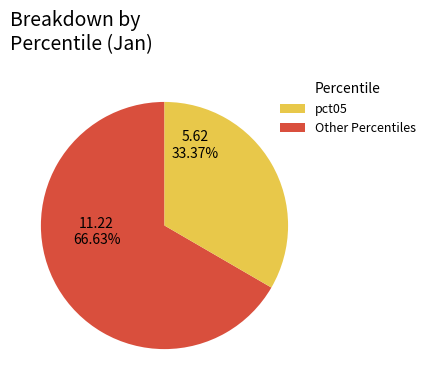

How many segments does this pie chart have?

2